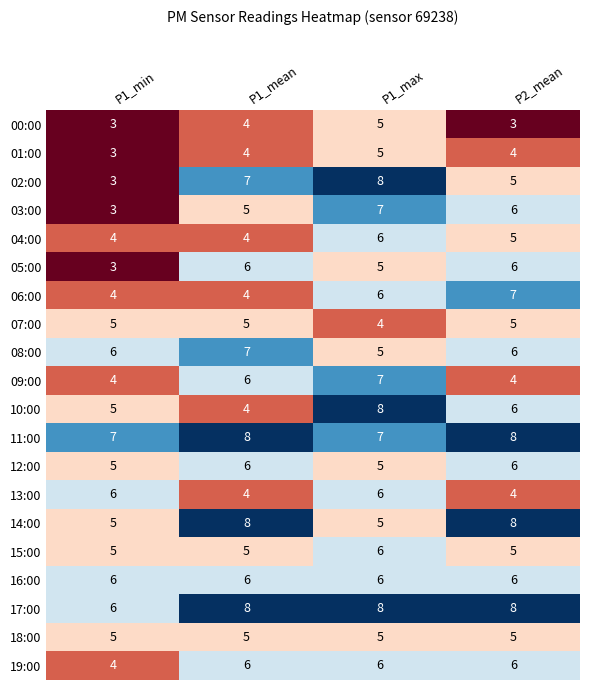

What is the highest value of the 13:00 series?

6